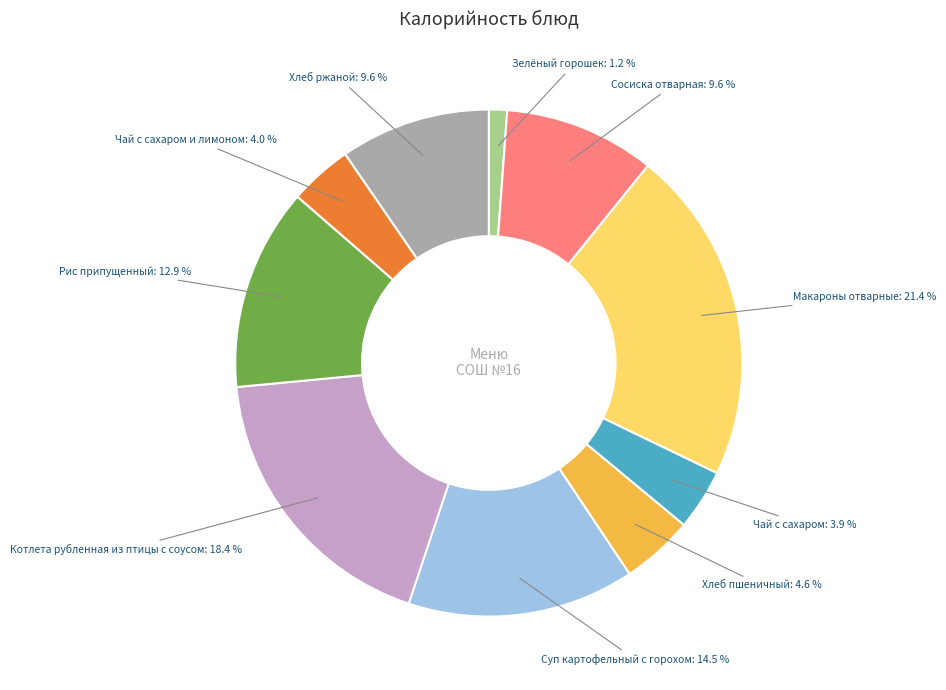

Approximately how many times larger is the value at Макароны отварные compared to Котлета рубленная из птицы с соусом?

1.2